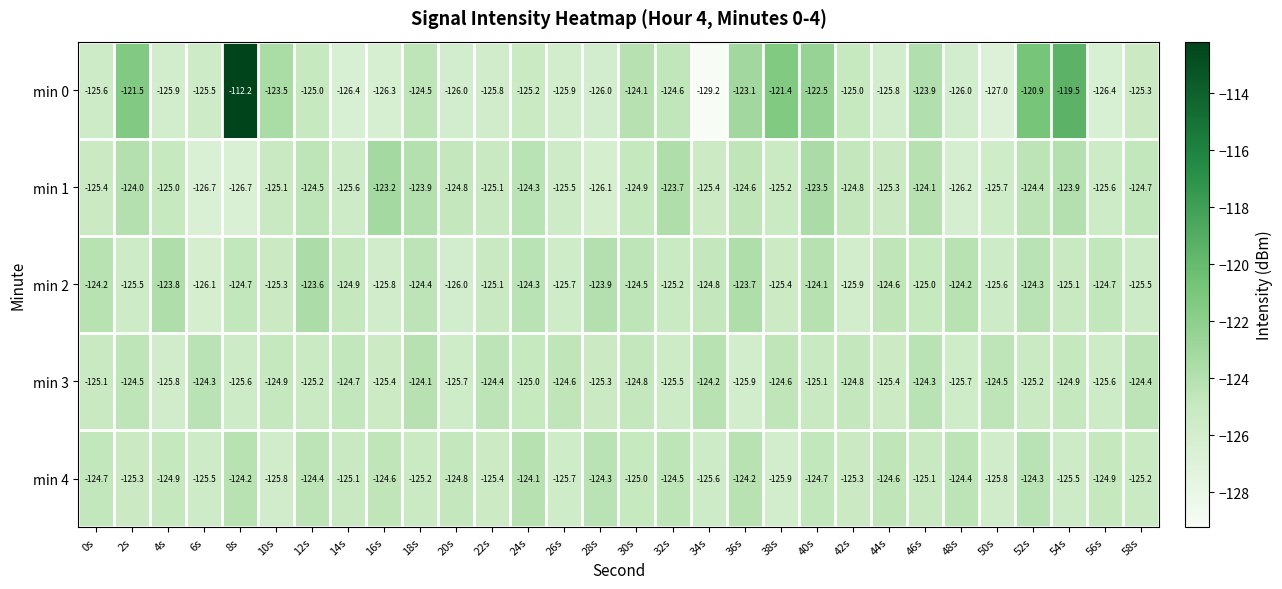

What is the sum of the min 4 values at 32s and 54s?

-250.0